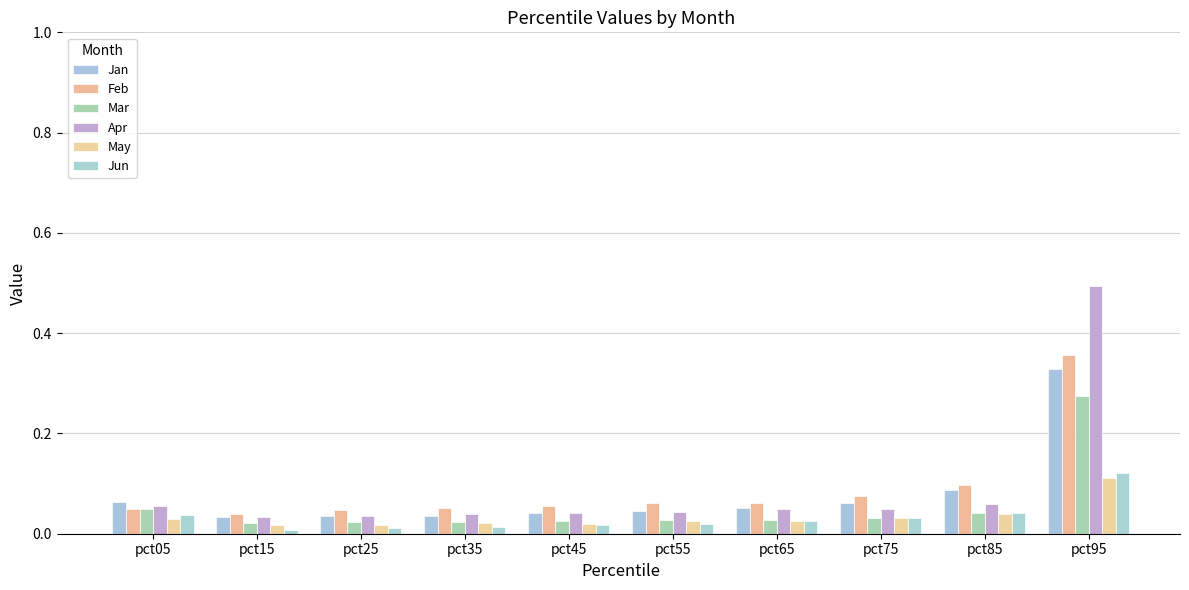

Where is Feb nearest to the value 0?

pct15